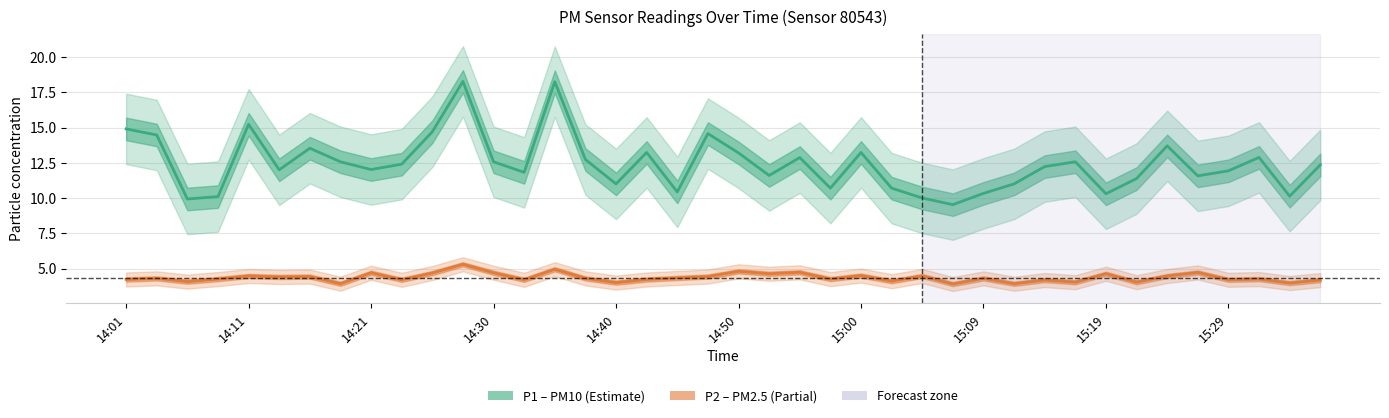

True or false: P1 center and P2 center cross at least once.

False